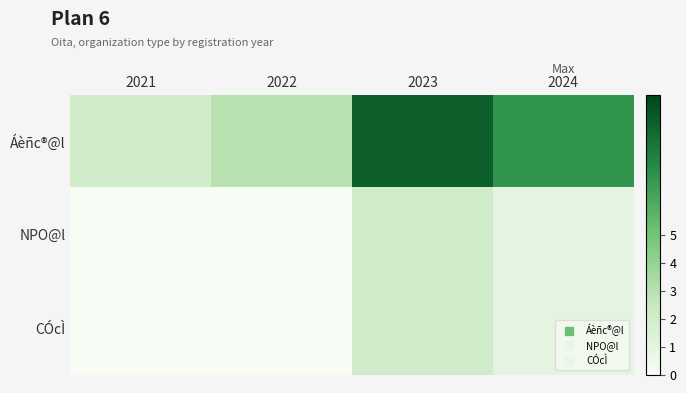

Which series changed the most between 2021 and 2023?

Áèñc®@l